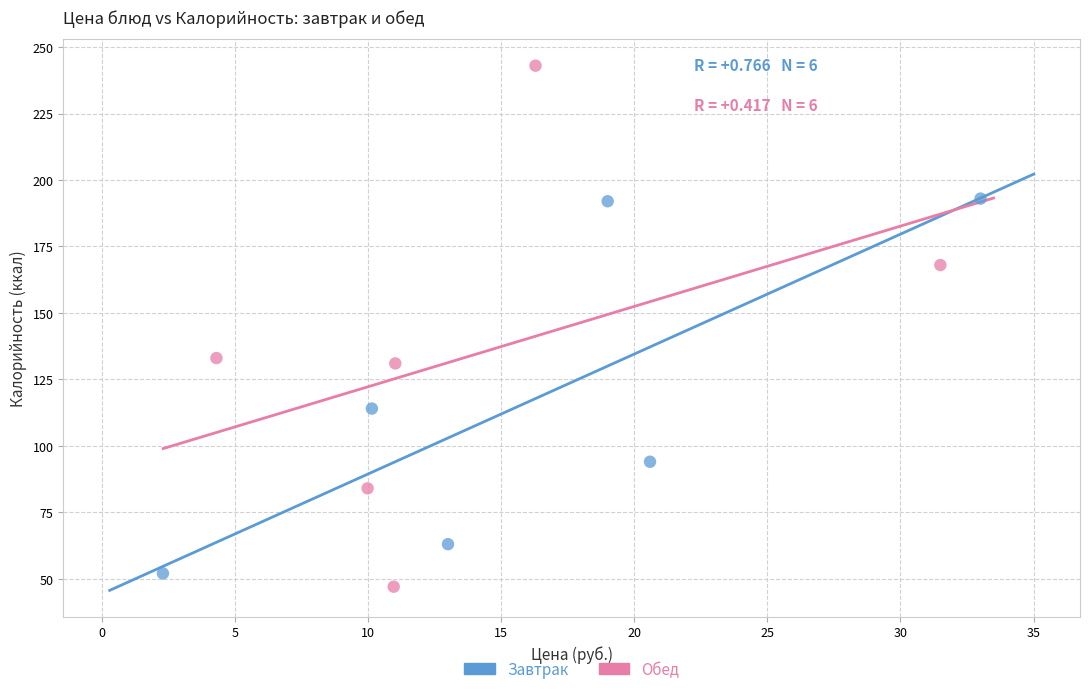

Which series has the largest Y range (max minus min)?

Обед